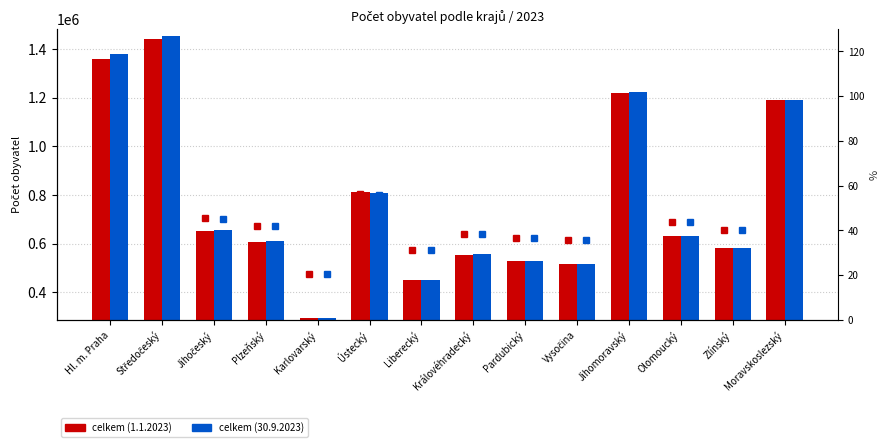

Reading left to right, list all the values displayed in this chart.

celkem (1.1.2023): 1357326.0	1439391.0	652303.0	605388.0	293595.0	812337.0	449177.0	555267.0	528761.0	514777.0	1217200.0	631802.0	580531.0	1189674.0
celkem (30.9.2023): 1377136.0	1452113.0	654336.0	611181.0	294753.0	810224.0	450419.0	556652.0	530250.0	517598.0	1224293.0	632822.0	580846.0	1189612.0
% max (1.1.2023): 94.3	100.0	45.3	42.1	20.4	56.4	31.2	38.6	36.7	35.8	84.6	43.9	40.3	82.7
% max (30.9.2023): 94.8	100.0	45.1	42.1	20.3	55.8	31.0	38.3	36.5	35.6	84.3	43.6	40.0	81.9